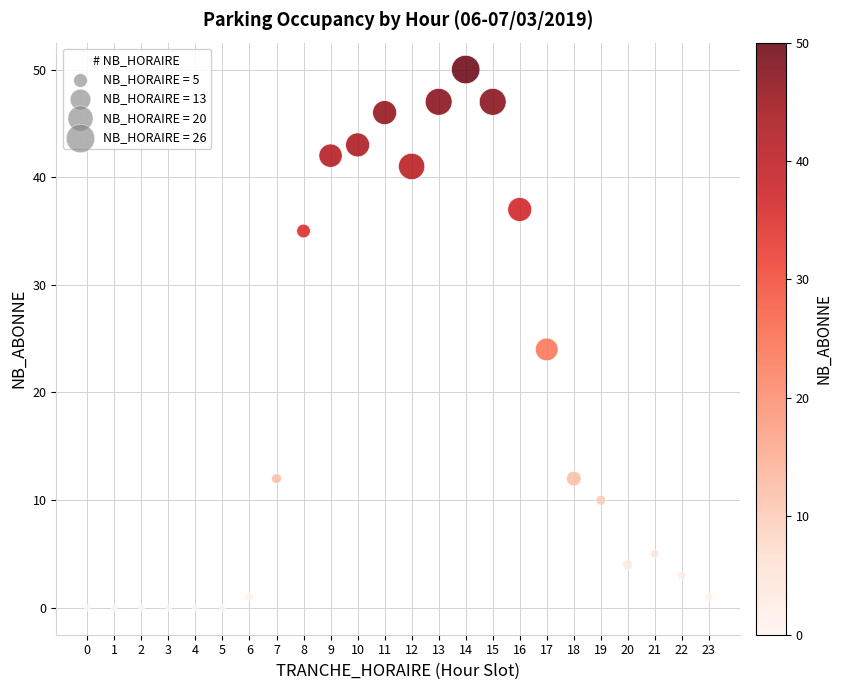

What is the range of X values (max minus min)?

23